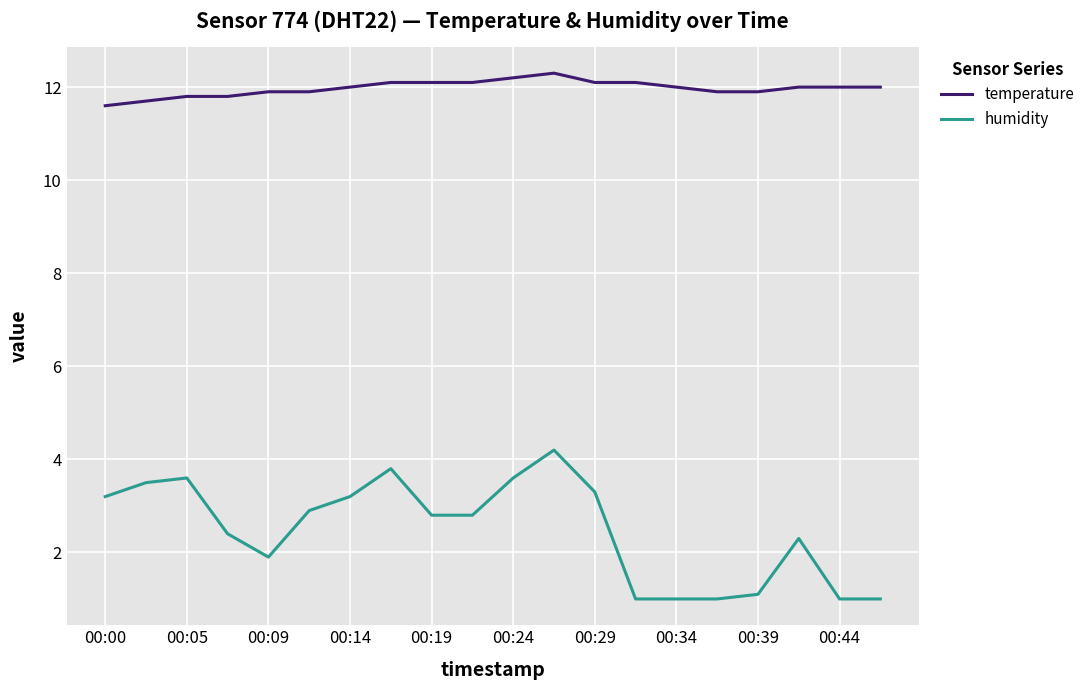

True or false: humidity and temperature intersect in this chart.

False